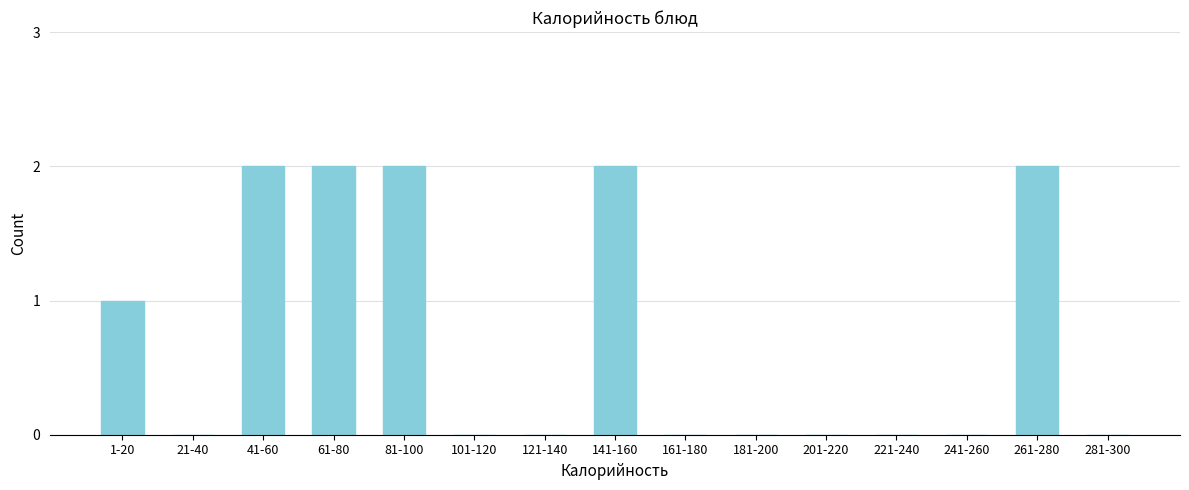

Reading left to right, what are all the values shown in this chart?

1-20=1	21-40=0	41-60=2	61-80=2	81-100=2	101-120=0	121-140=0	141-160=2	161-180=0	181-200=0	201-220=0	221-240=0	241-260=0	261-280=2	281-300=0